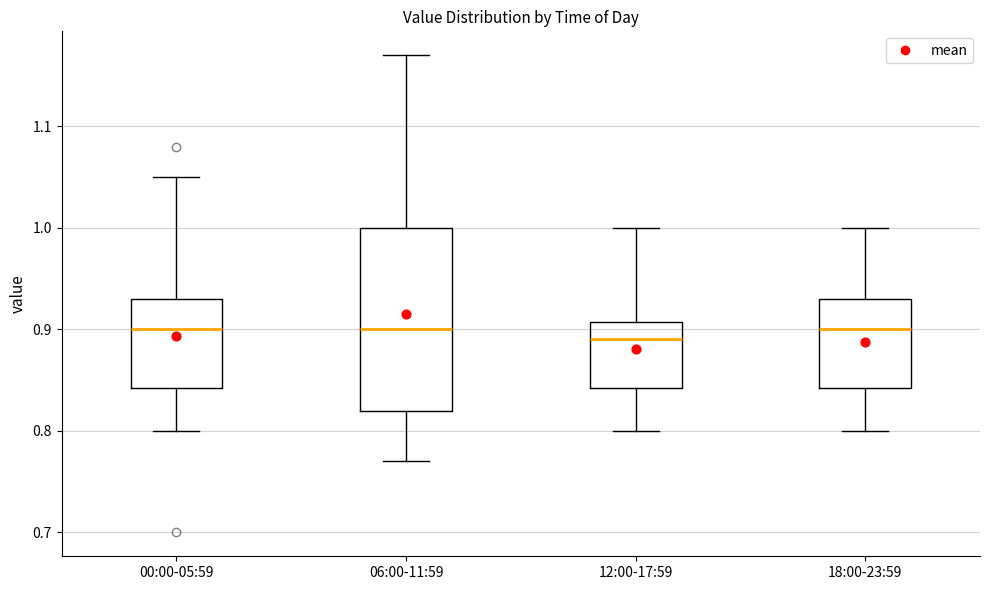

Which box is the tallest, from its lower edge to its upper edge?

06:00-11:59